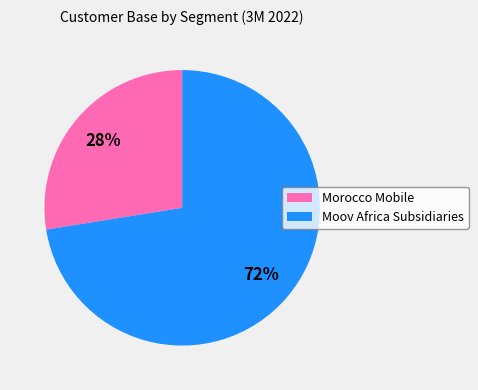

To the nearest percent, what is the average slice percentage?

50%